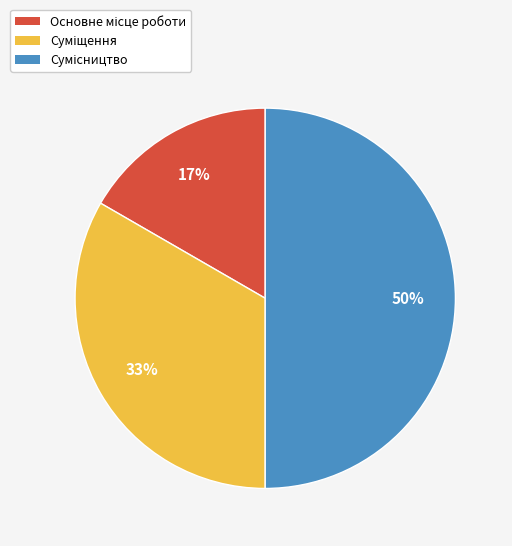

To the nearest percent, what is the average slice percentage?

33%